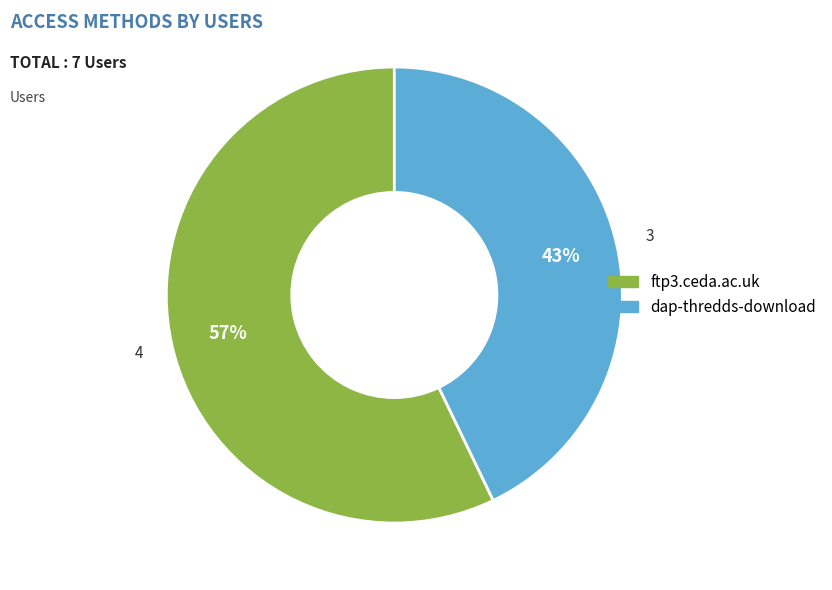

Do ftp3.ceda.ac.uk and dap-thredds-download together represent more than half of the pie?

Yes